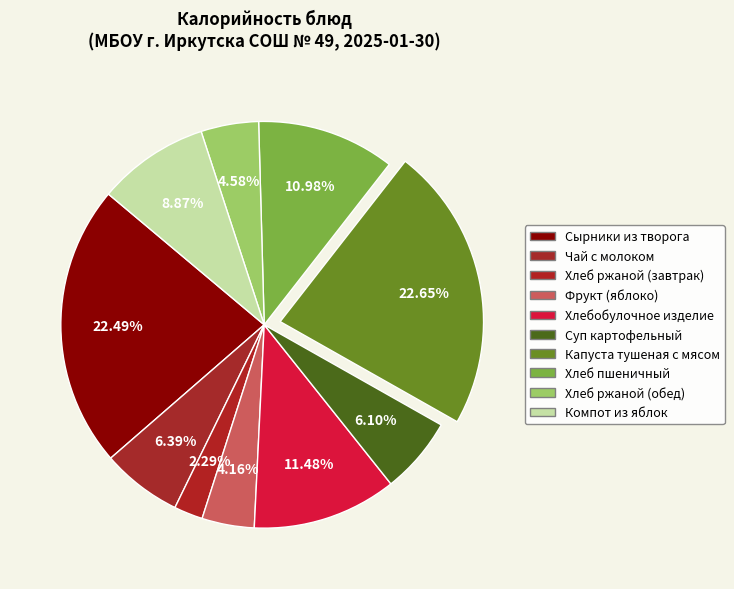

How many segments does this pie chart have?

10